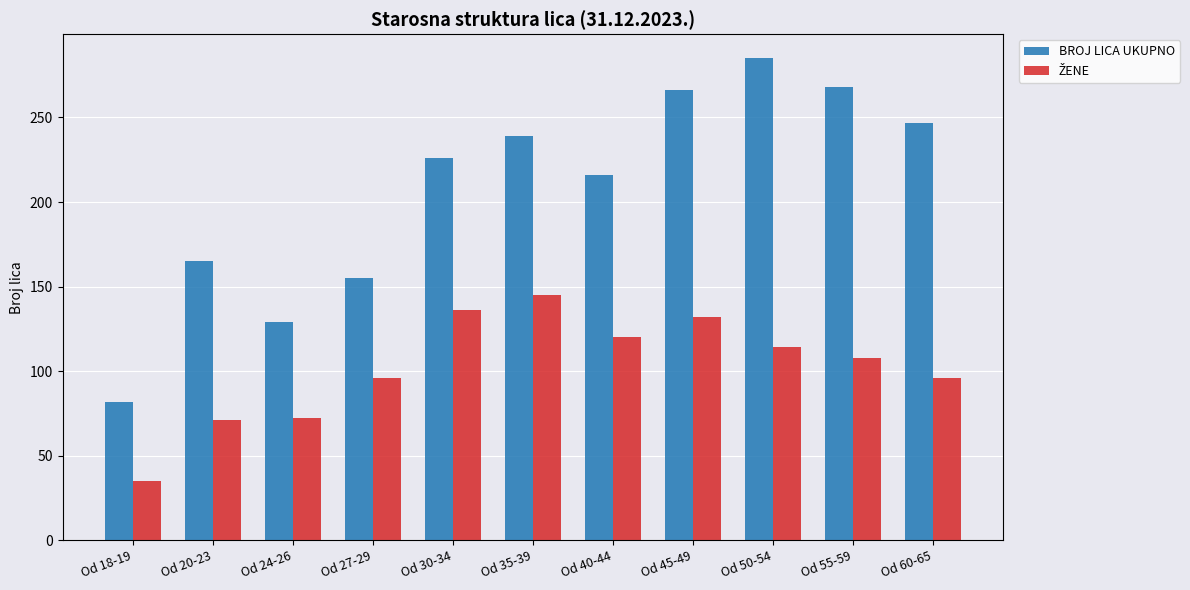

Which series has the largest total across all categories?

BROJ LICA UKUPNO